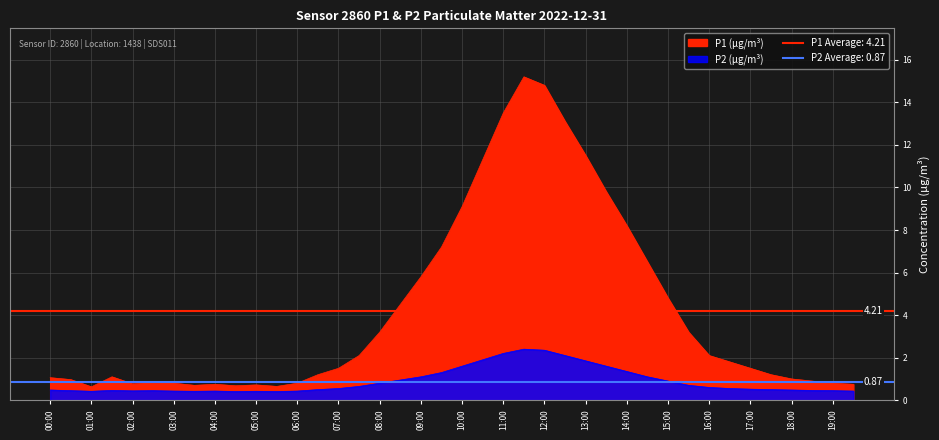

Rank the categories by P1 value from lowest to highest.

01:00, 05:30, 04:30, 03:30, 05:00, 04:00, 19:30, 02:00, 03:00, 06:00, 19:00, 02:30, 18:30, 00:30, 18:00, 00:00, 01:30, 06:30, 17:30, 07:00, 17:00, 16:30, 07:30, 16:00, 08:00, 15:30, 08:30, 15:00, 09:00, 14:30, 09:30, 14:00, 10:00, 13:30, 10:30, 13:00, 12:30, 11:00, 12:00, 11:30